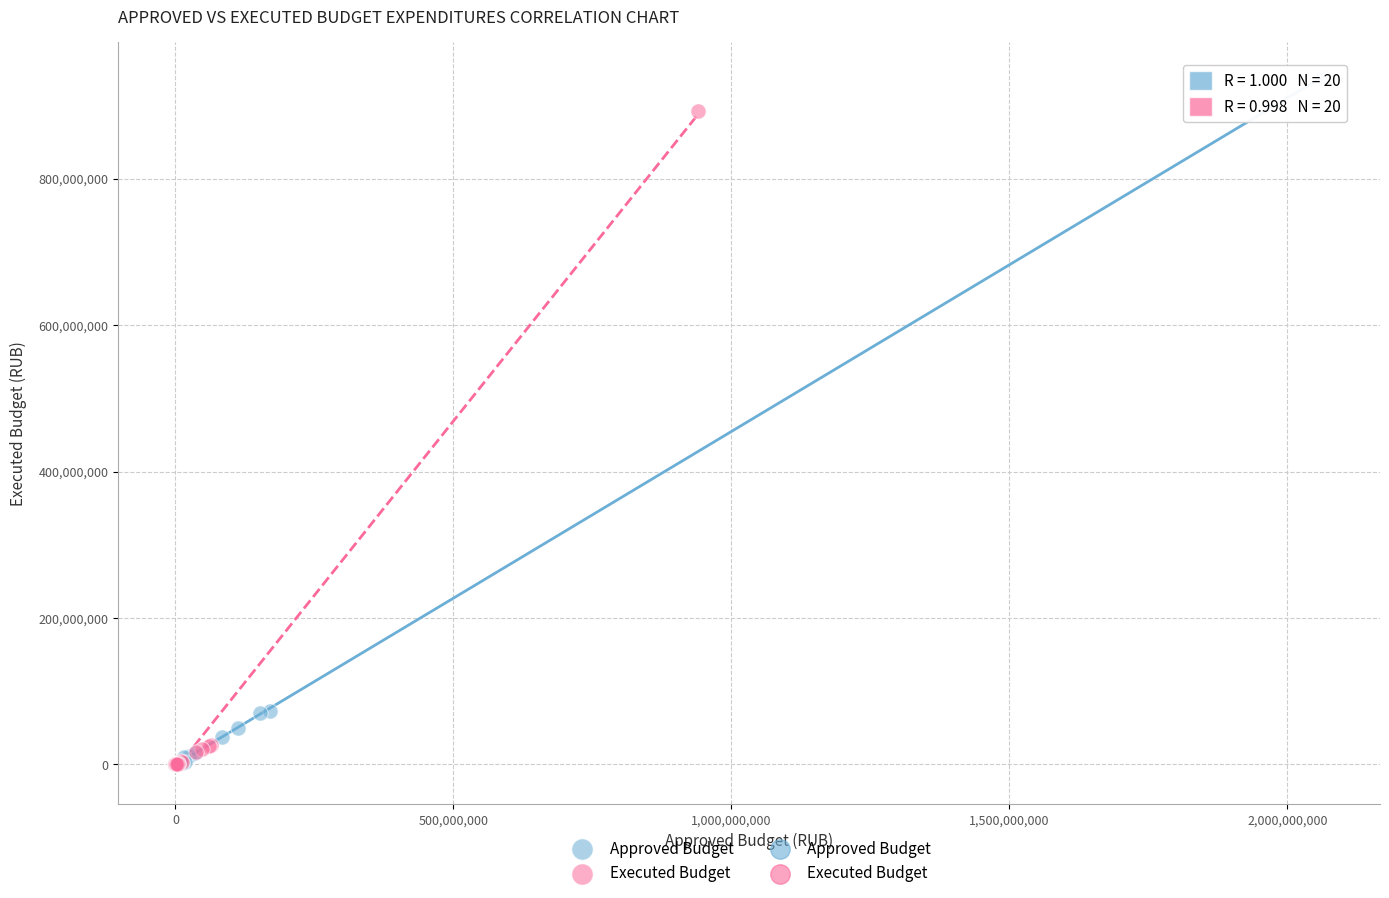

Which series has the widest spread of Y values?

Approved Budget